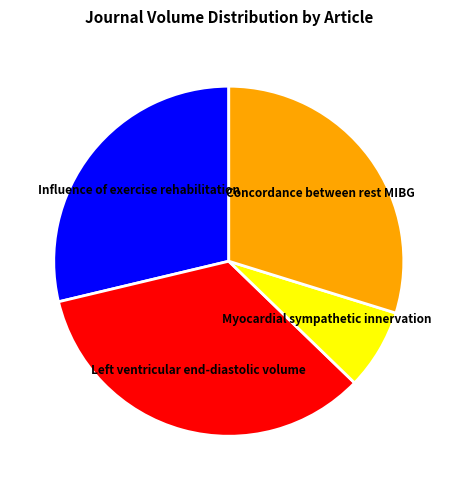

Does any single category account for the majority?

No